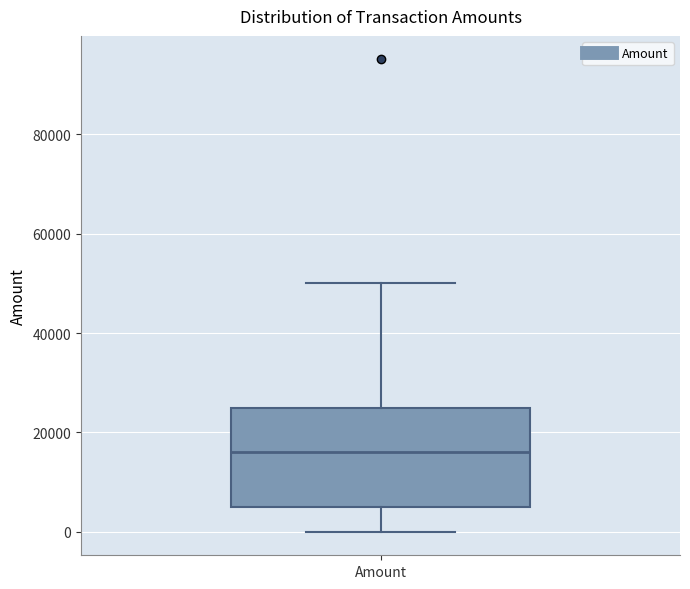

Transcribe this box plot: give where the median line is, the range the box spans, and where the two whiskers end, as read against the y-axis. The values are not printed on the chart, so give them approximately, as read against the axis.

median 16000, box 6000 to 26000, whiskers 0 to 50000